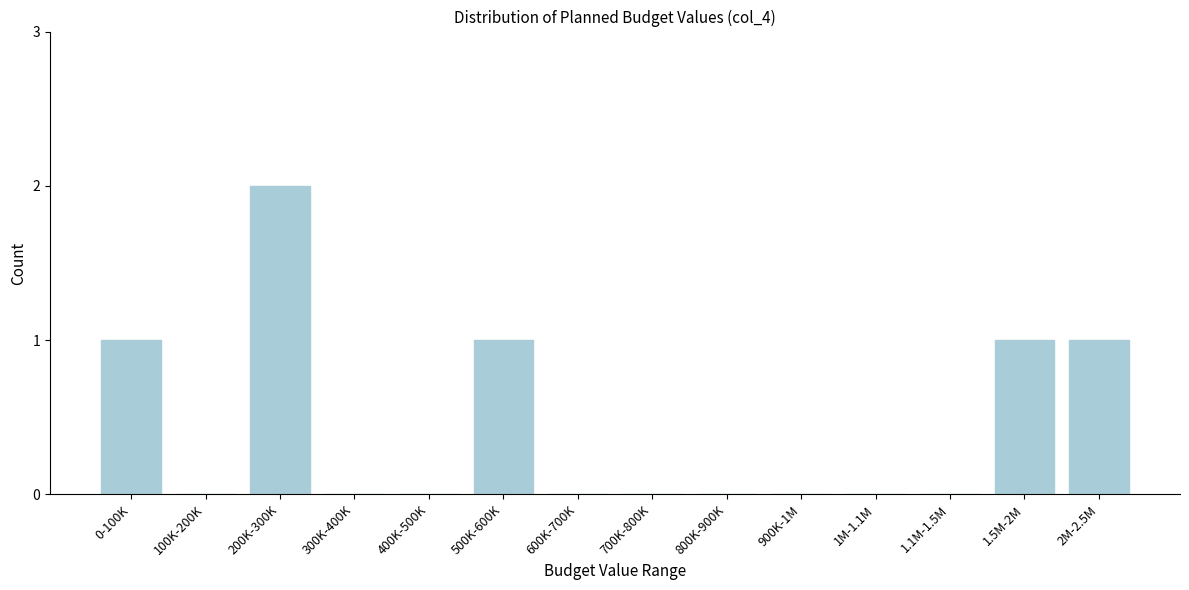

Reading right to left, what are all the values shown in this chart?

2M-2.5M=1	1.5M-2M=1	1.1M-1.5M=0	1M-1.1M=0	900K-1M=0	800K-900K=0	700K-800K=0	600K-700K=0	500K-600K=1	400K-500K=0	300K-400K=0	200K-300K=2	100K-200K=0	0-100K=1